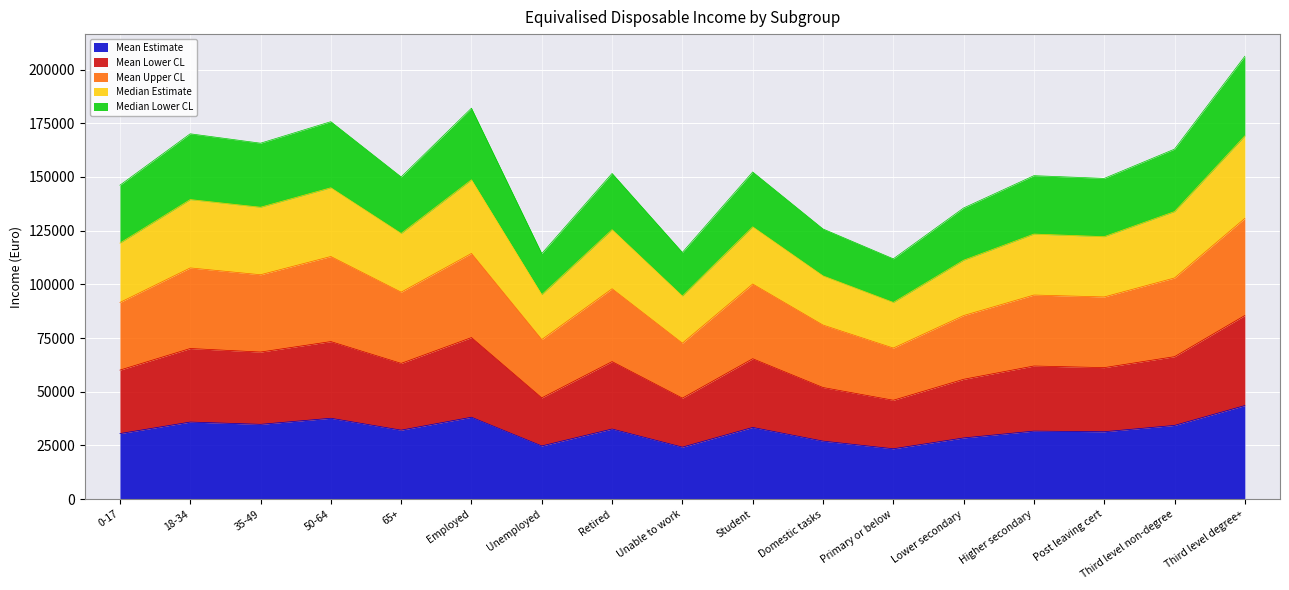

How many interior local peaks does the Mean Estimate series have?

6